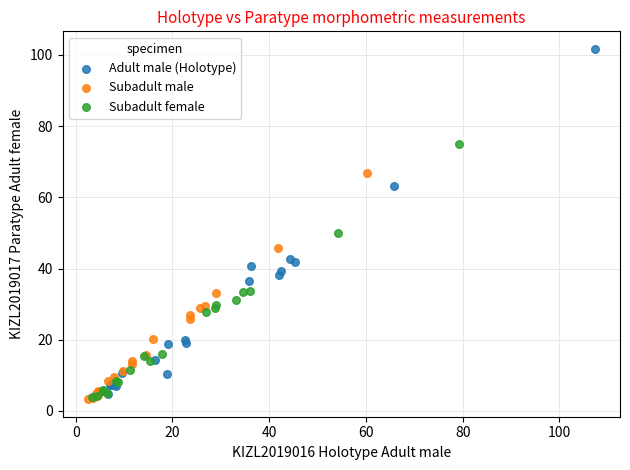

Which series has the largest Y range (max minus min)?

Adult male (Holotype)